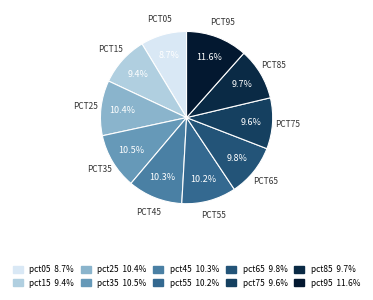

To the nearest percent, what percentage of the pie is pct25?

10%